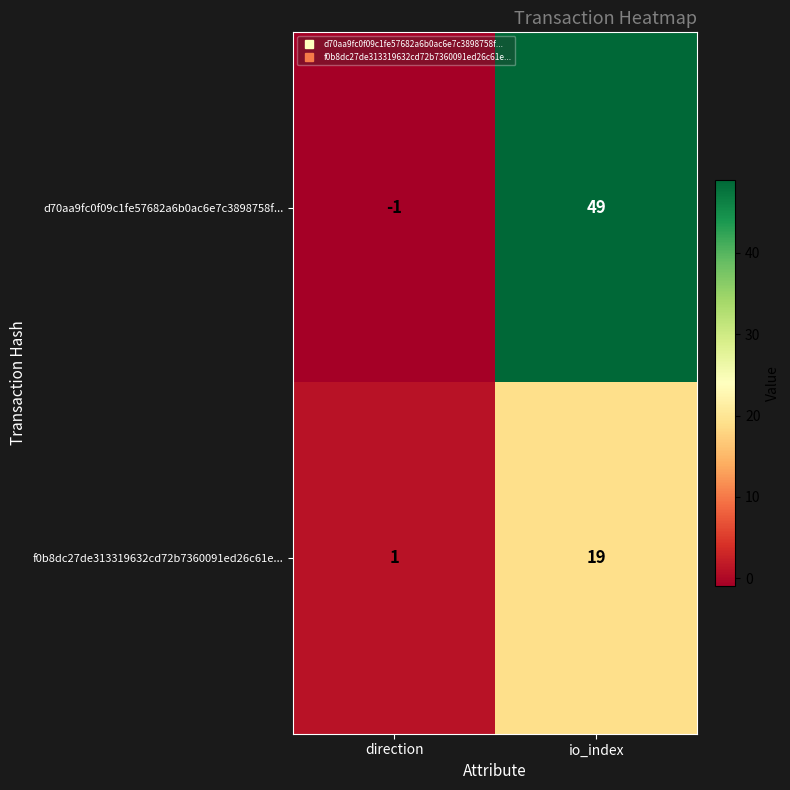

What is the difference between the d70aa9fc0f09c1fe57682a6b0ac6e7c3898758f... values at io_index and direction?

50